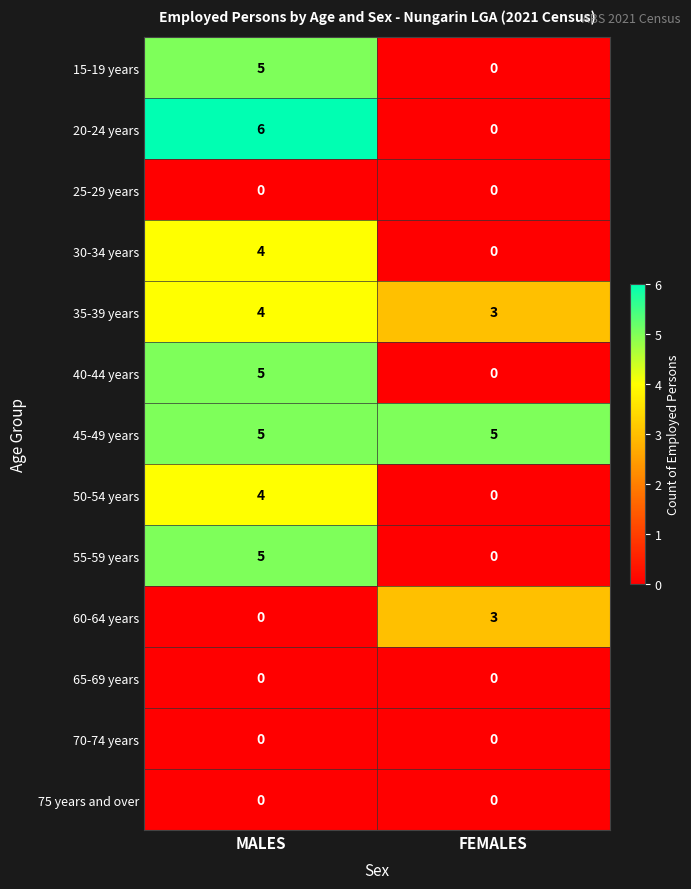

Reading left to right, transcribe all the data shown in this chart.

15-19 years: 5	0
20-24 years: 6	0
25-29 years: 0	0
30-34 years: 4	0
35-39 years: 4	3
40-44 years: 5	0
45-49 years: 5	5
50-54 years: 4	0
55-59 years: 5	0
60-64 years: 0	3
65-69 years: 0	0
70-74 years: 0	0
75 years and over: 0	0